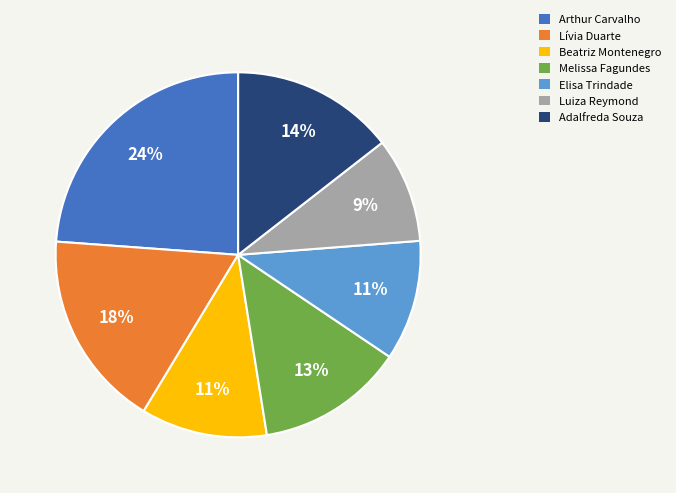

How many segments does this pie chart have?

7